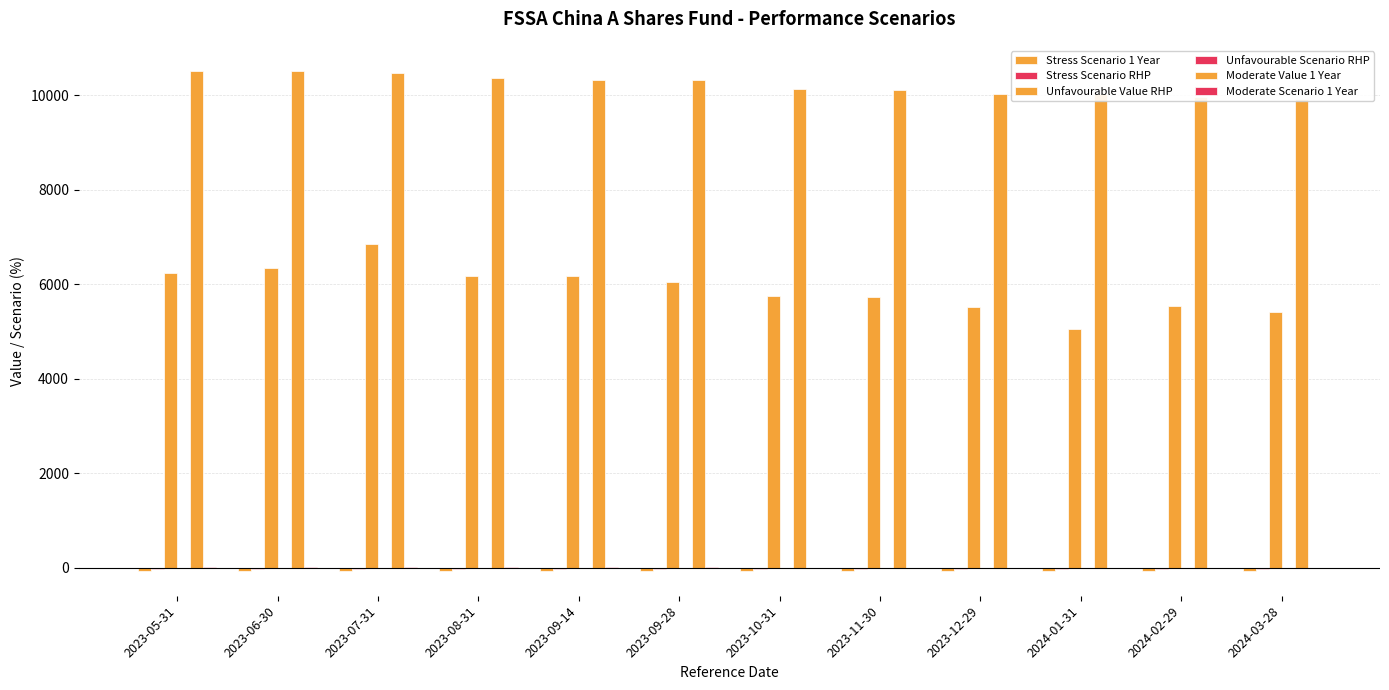

How many series are shown in this chart?

6